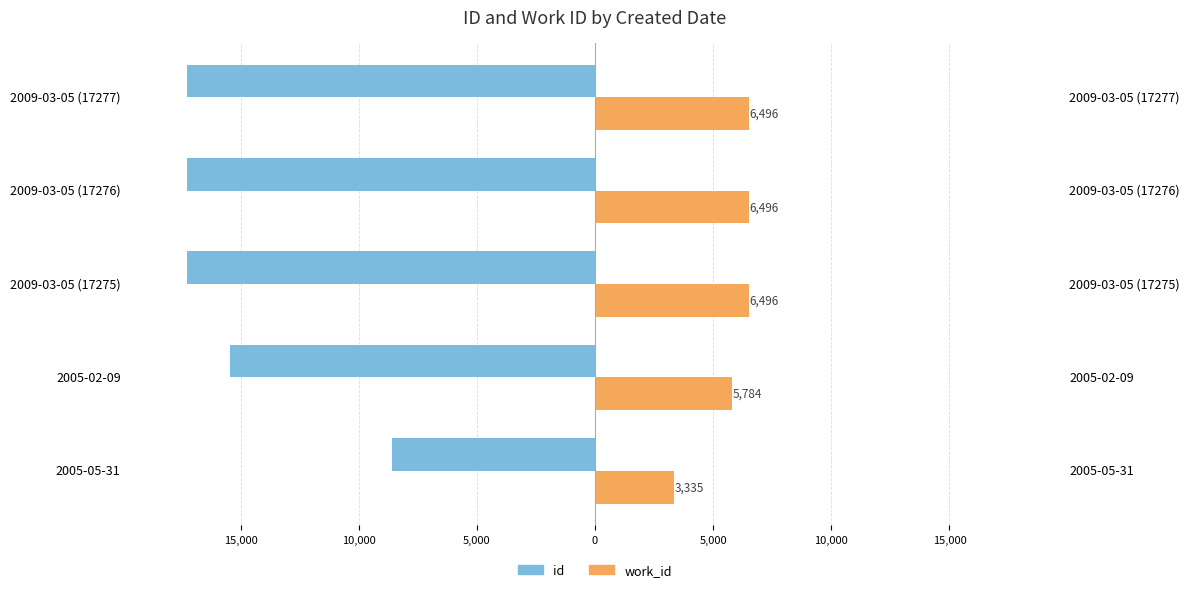

Which has a higher value, 2009-03-05 (17277) or 2009-03-05 (17275)?

2009-03-05 (17275)